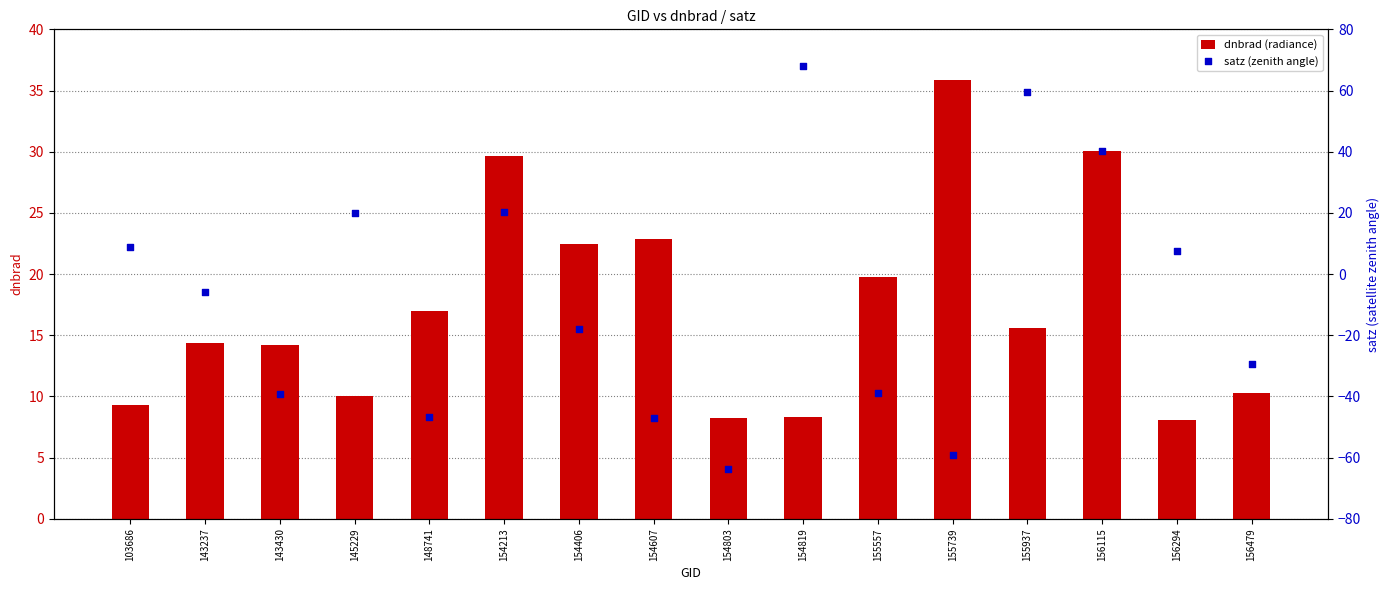

Which series contains the lowest Y value?

satz (zenith angle)